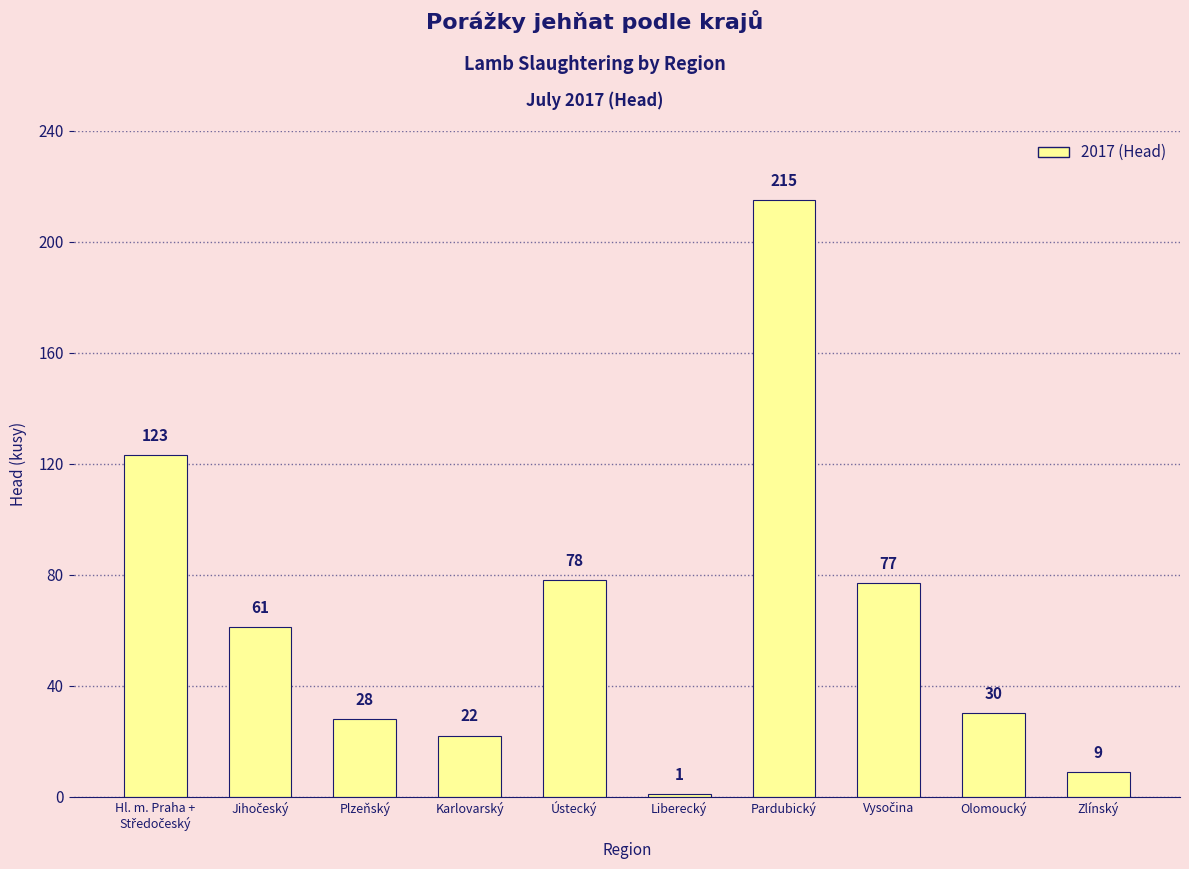

The value at Ústecký is 78. True or false?

True